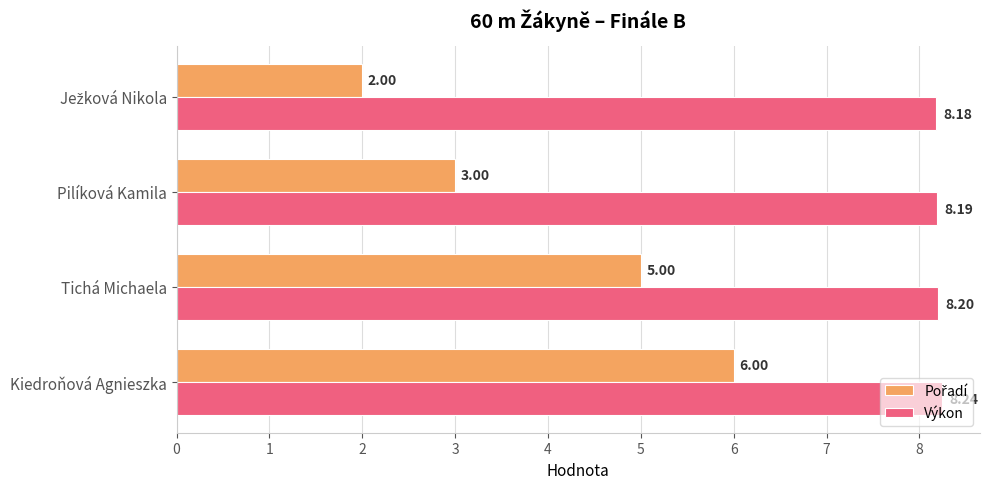

At which category is the sum across all series the highest?

Kiedroňová Agnieszka